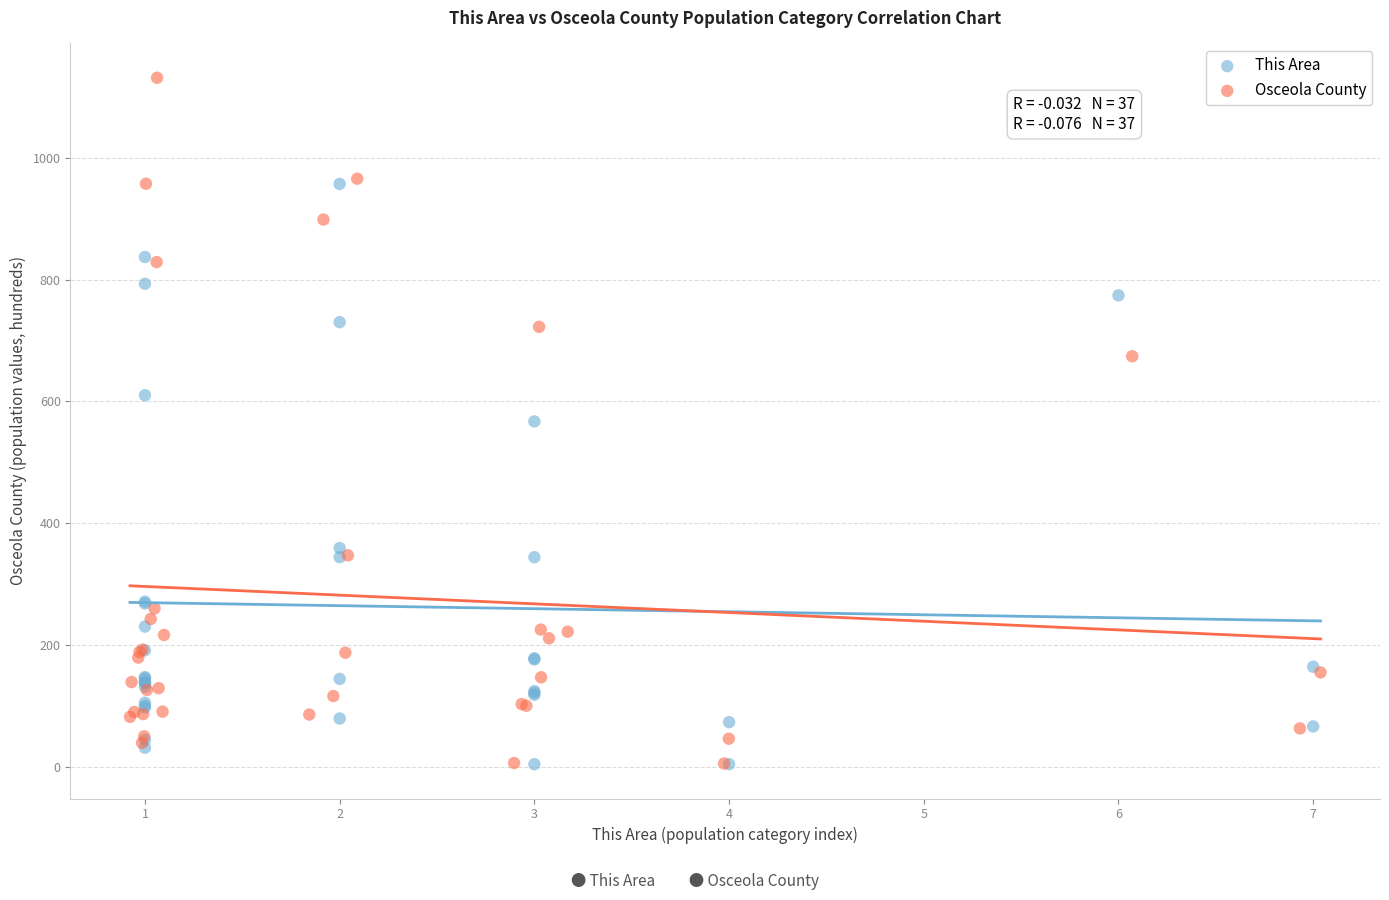

Which series has the largest Y range (max minus min)?

Osceola County